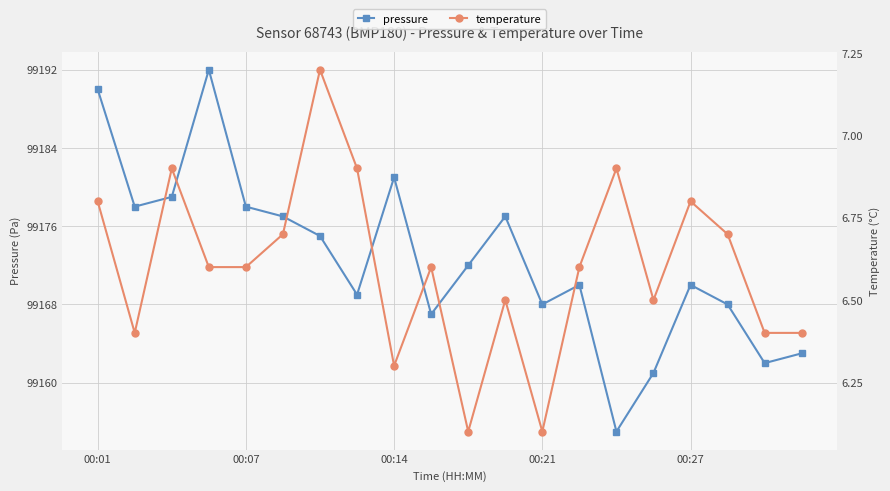

The pressure series shows 99161.0 at 15. True or false?

True